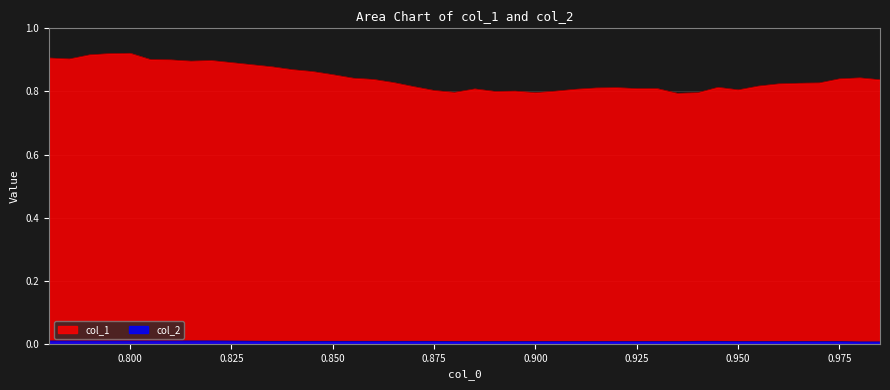

The value of col_2 at 0.905 is 0.0. True or false?

False